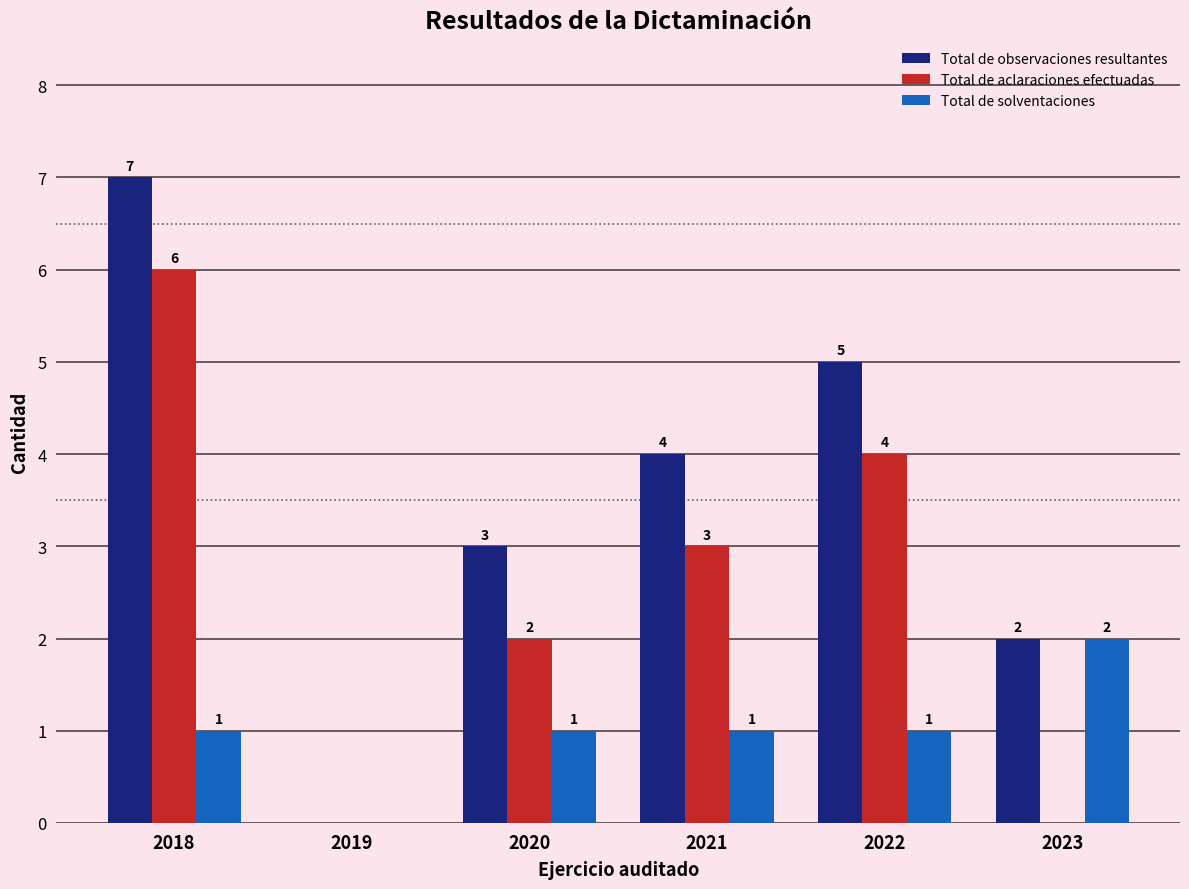

What is the maximum value for Total de aclaraciones efectuadas?

6